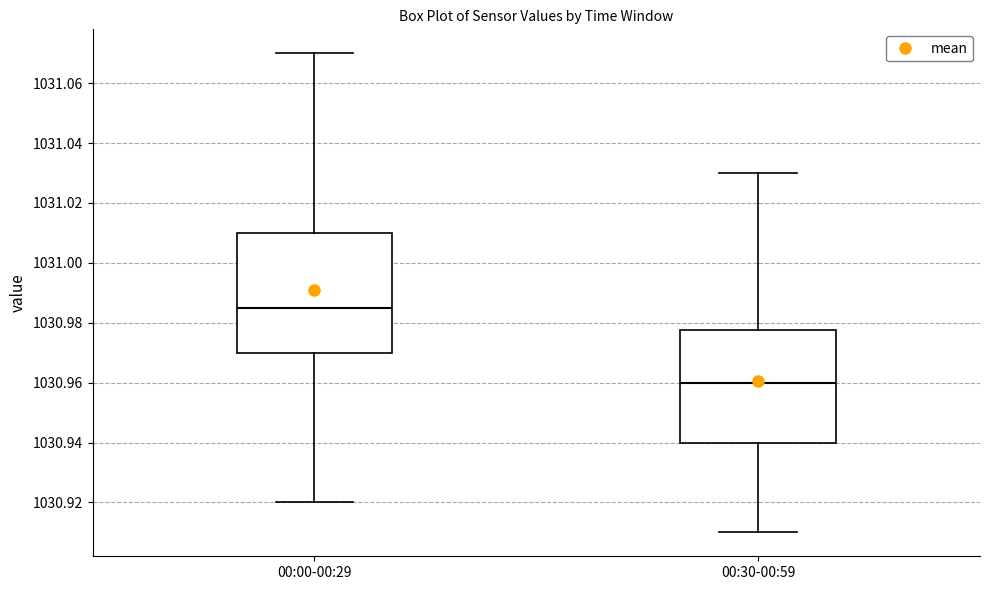

Which box is the tallest, from its lower edge to its upper edge?

00:00-00:29